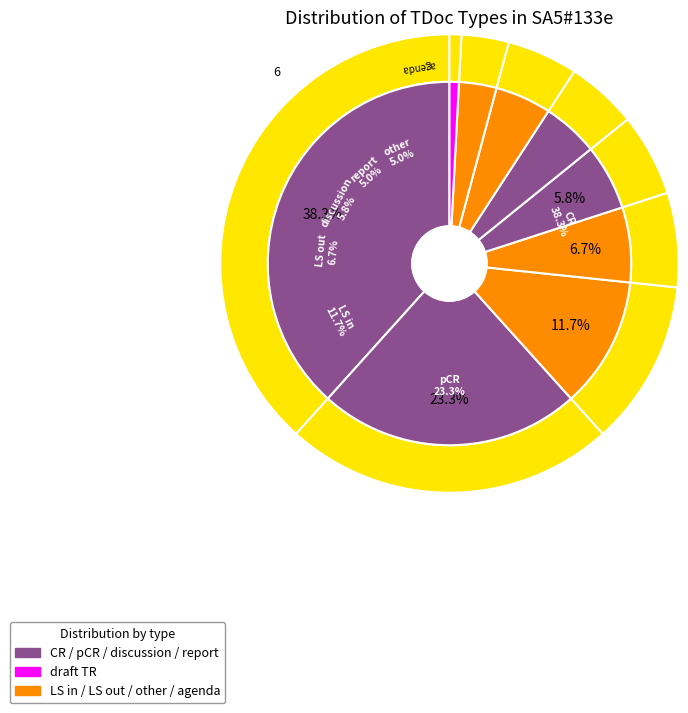

To the nearest percent, what percentage of the pie is other?

5%